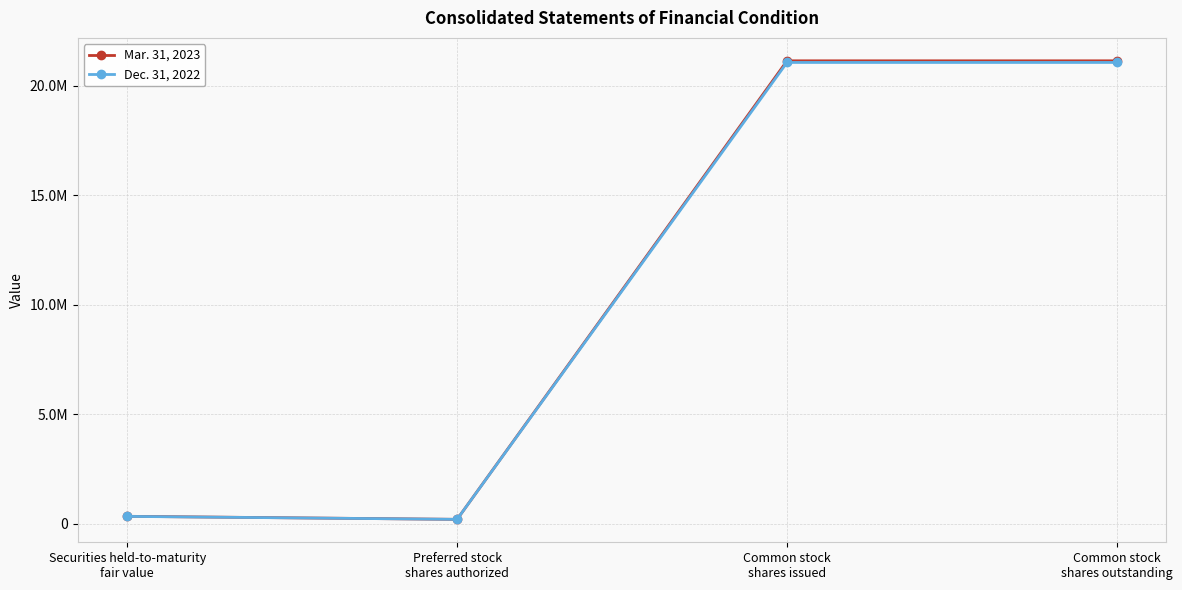

Is it true that Mar. 31, 2023 equals 8209636 at Common stock
shares issued?

False